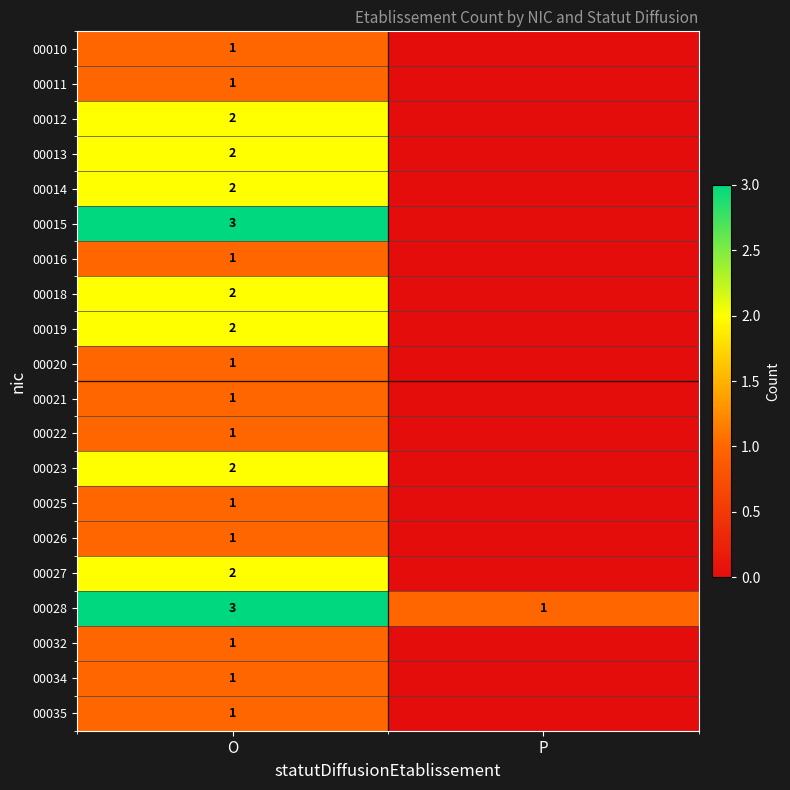

Is the value of 00022 at O greater than the value of 00023 at O?

No